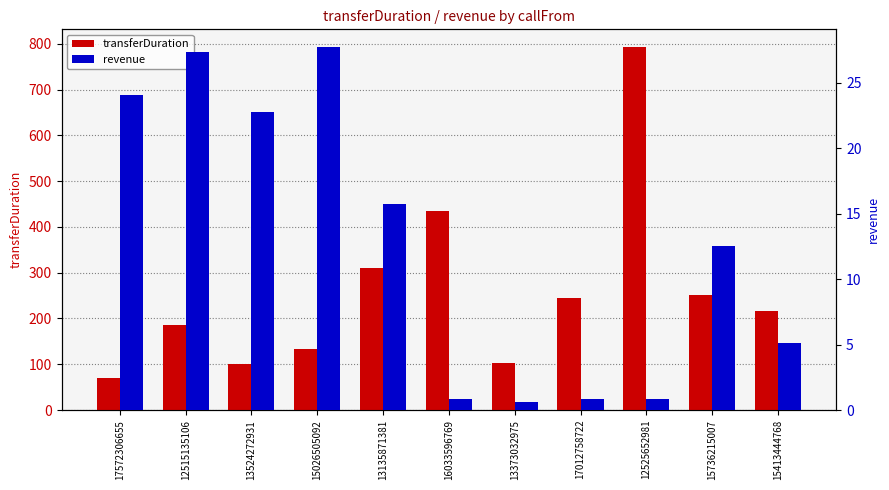

Is it true that revenue equals 1.0 at 13373032975?

False